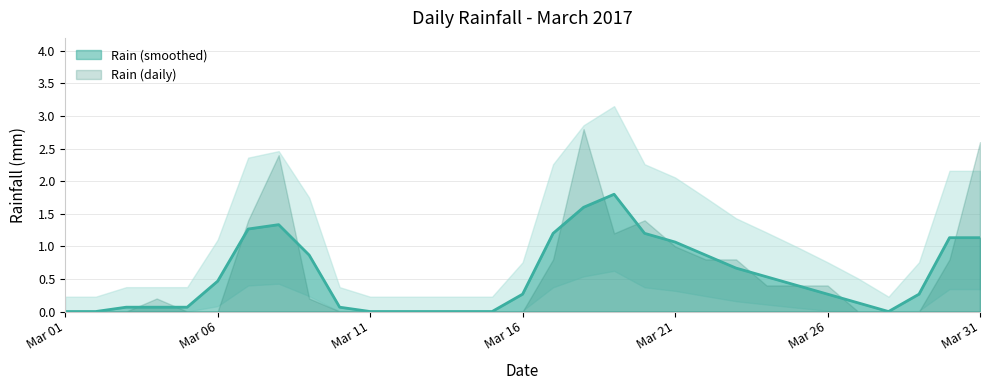

Which has a higher value, 2017-03-02 or 2017-03-26?

2017-03-26